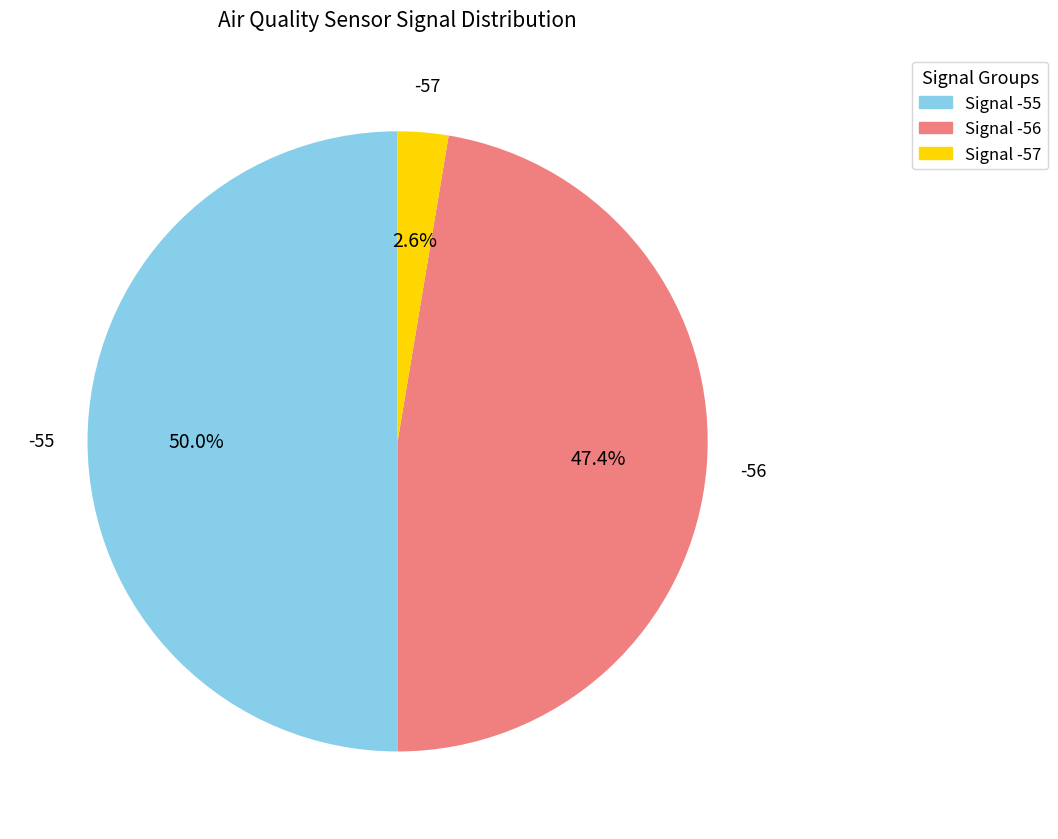

What portion of the pie excludes Signal -57?

97.4%